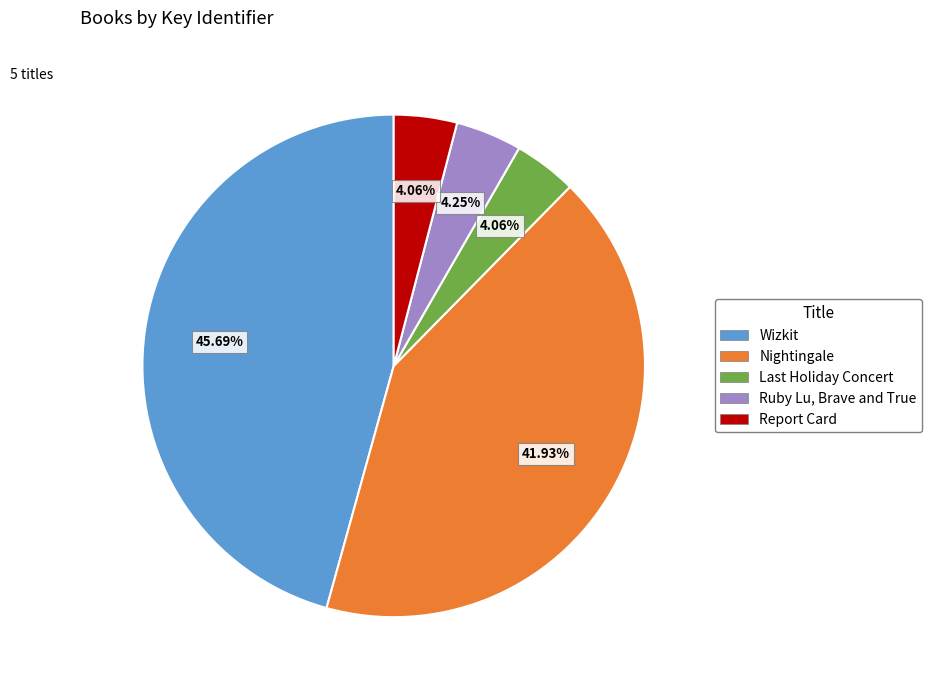

Is there any slice that represents more than half of the pie?

No